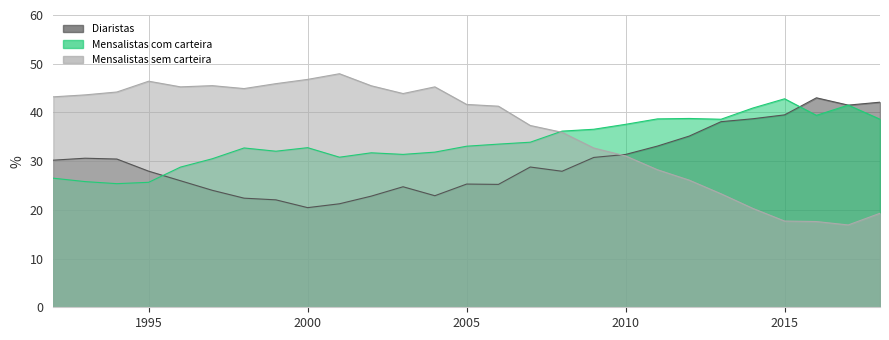

Rank the categories by Mensalistas sem carteira value from highest to lowest.

2001, 2000, 1995, 1999, 1997, 2002, 1996, 2004, 1998, 1994, 2003, 1993, 1992, 2005, 2006, 2007, 2008, 2009, 2010, 2011, 2012, 2013, 2014, 2018, 2015, 2016, 2017